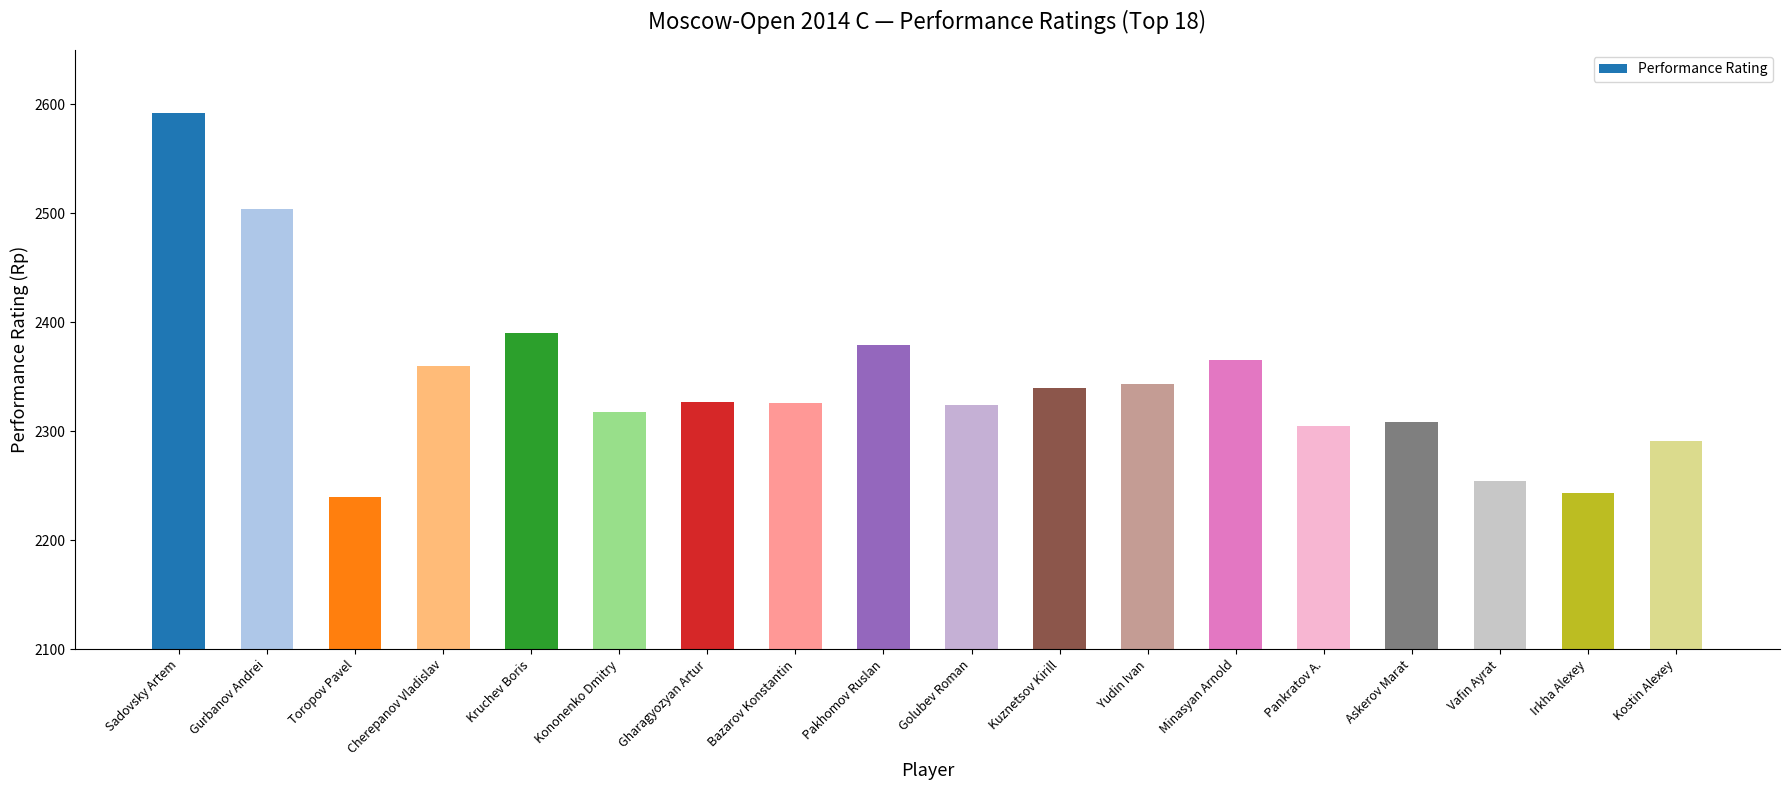

What is the smallest value displayed?

2240